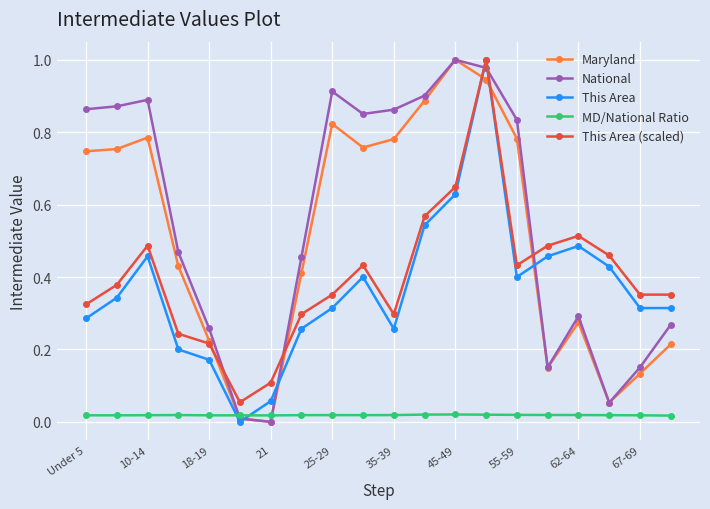

True or false: This Area (scaled) has more than 0 interior local peaks.

True